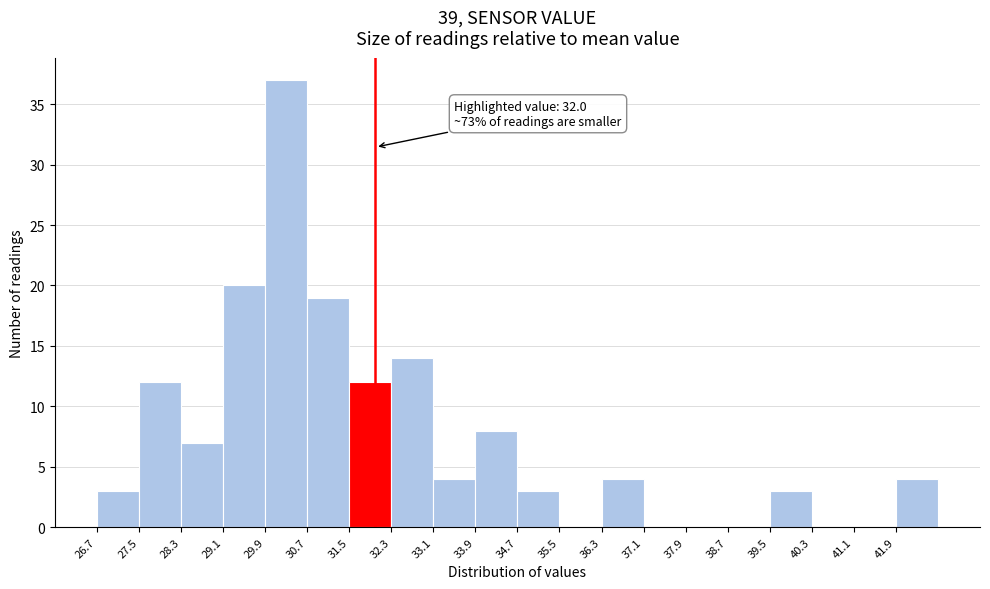

Which range on the x-axis has the tallest bar?

29.9 to 30.7